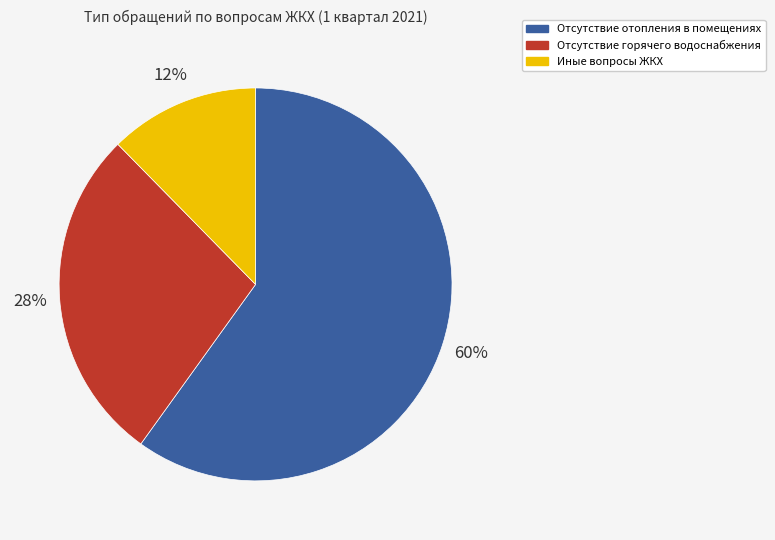

To the nearest percent, what is the average slice percentage?

33%